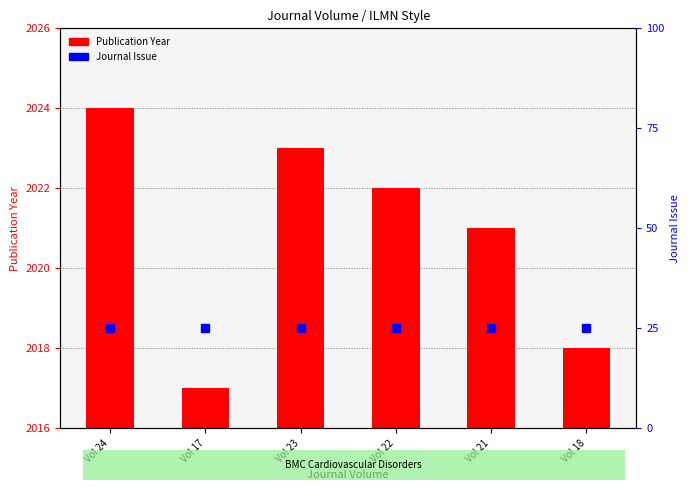

What are all the series names shown in the legend?

Publication Year, Journal Issue